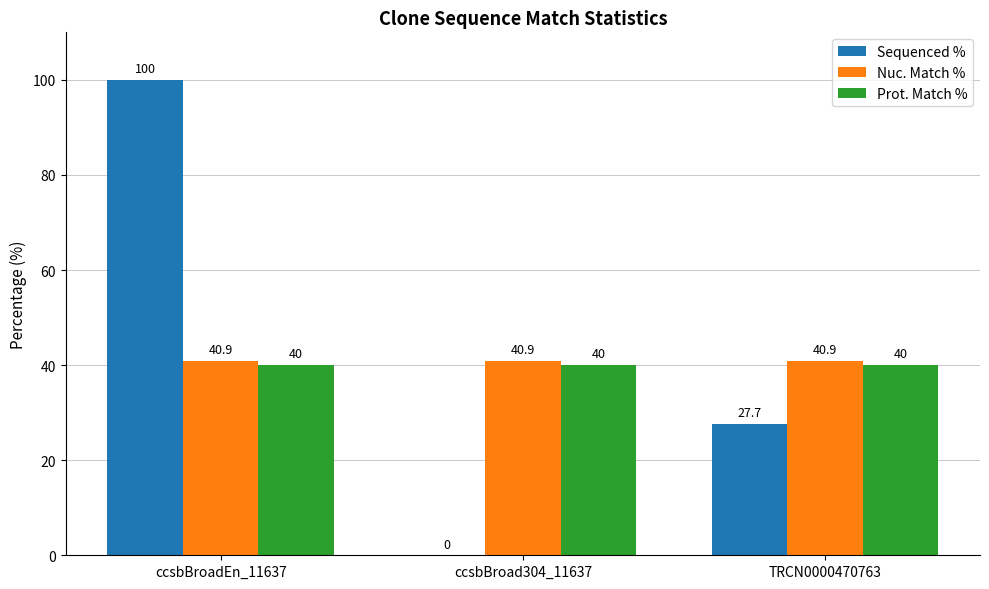

At which label does Sequenced % first exceed 27?

ccsbBroadEn_11637